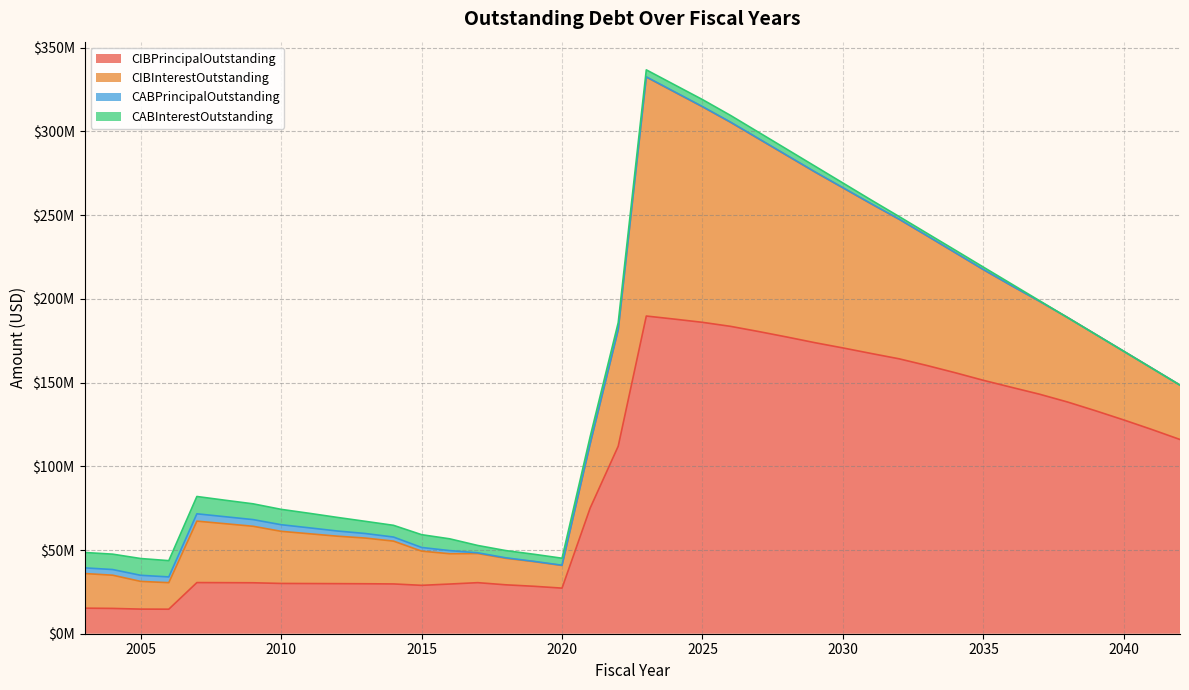

Rank the categories by CABPrincipalOutstanding value from highest to lowest.

2007, 2008, 2009, 2010, 2005, 2011, 2006, 2003, 2004, 2012, 2013, 2014, 2015, 2016, 2017, 2018, 2019, 2020, 2021, 2022, 2023, 2024, 2025, 2026, 2027, 2028, 2029, 2030, 2031, 2032, 2033, 2034, 2035, 2036, 2037, 2038, 2039, 2040, 2041, 2042